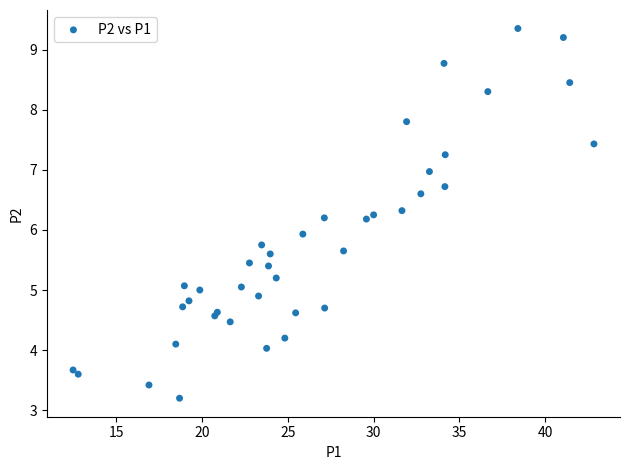

What Y value in the scatter plot is closest to 6?

5.9